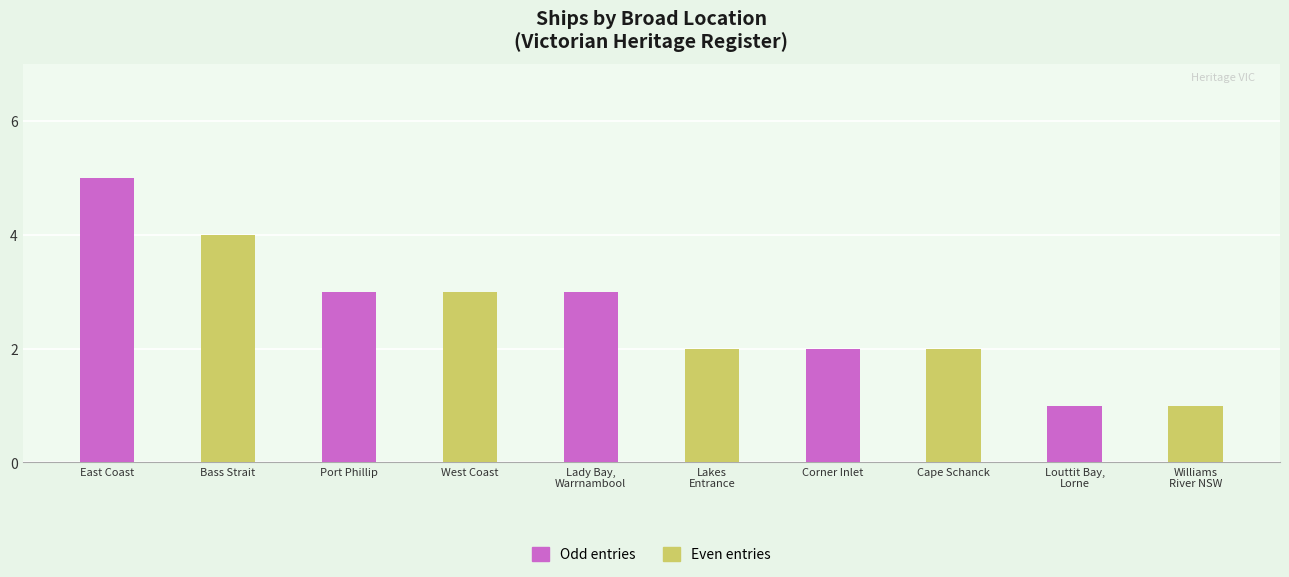

What is the greatest value displayed?

5